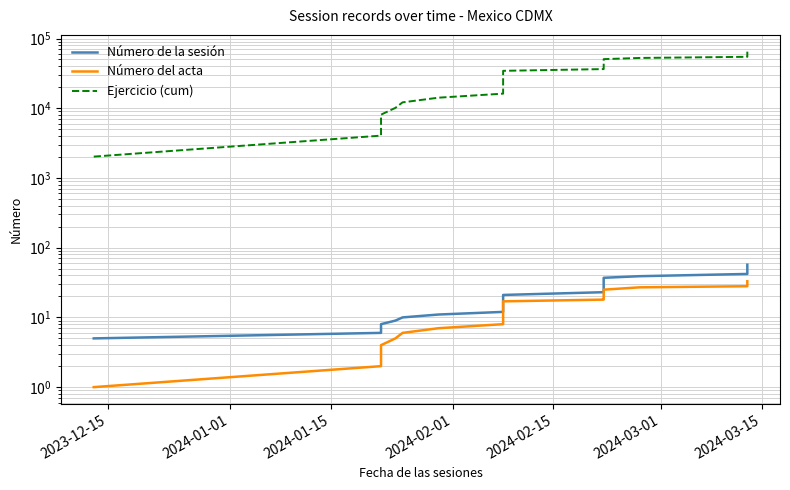

True or false: Número de la sesión and Ejercicio (cum) cross at least once.

False